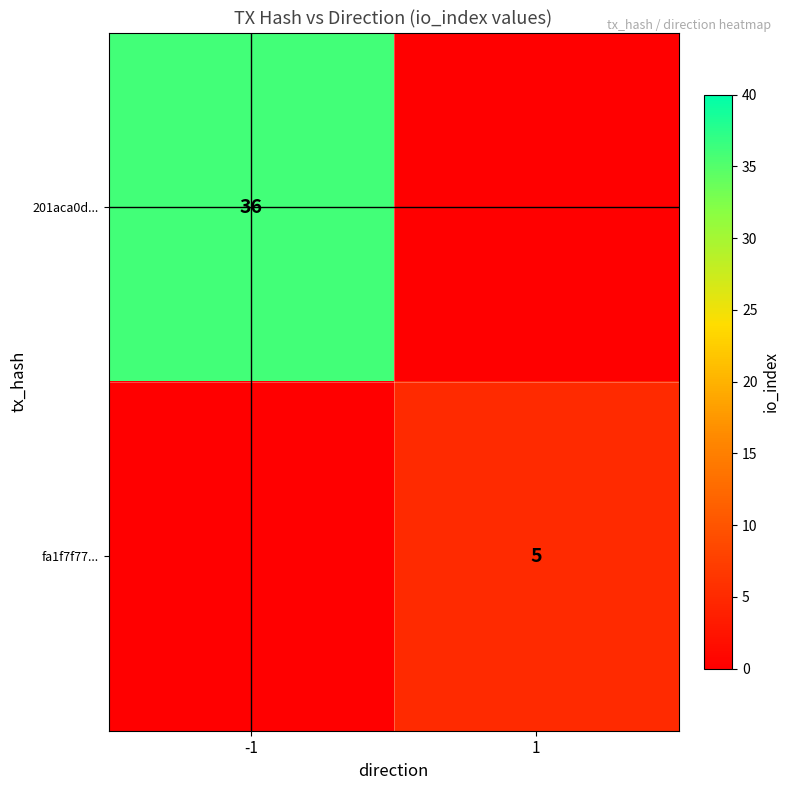

True or false: 201aca0d... has a value of 36 at -1.

True